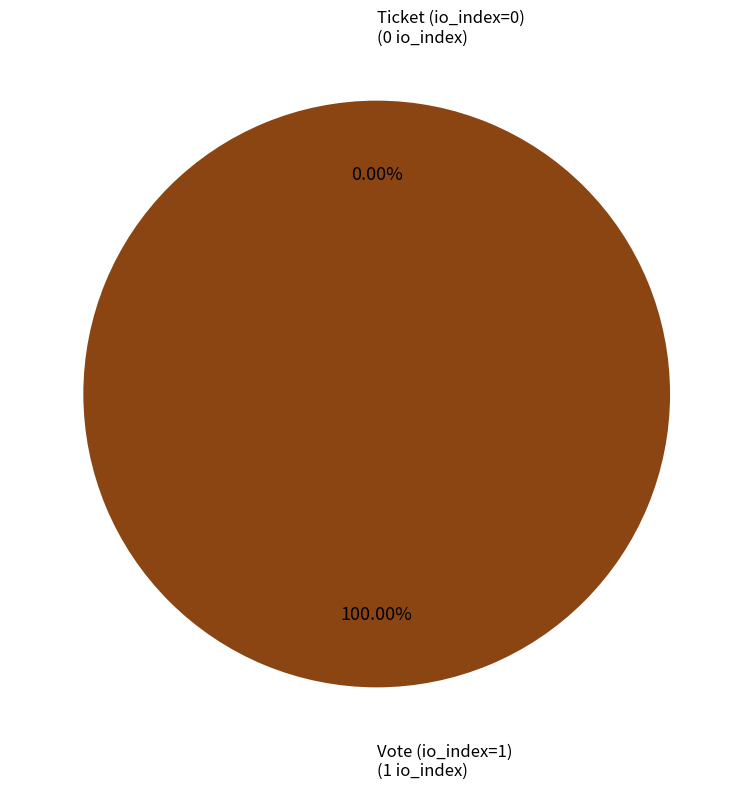

To the nearest percent, what portion does Vote (io_index=1) represent?

100%